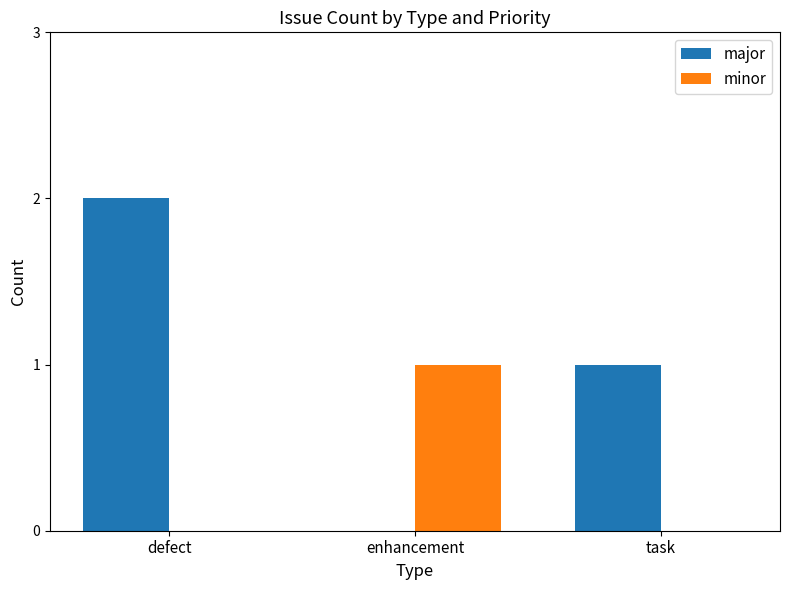

Which series has the largest total across all categories?

major